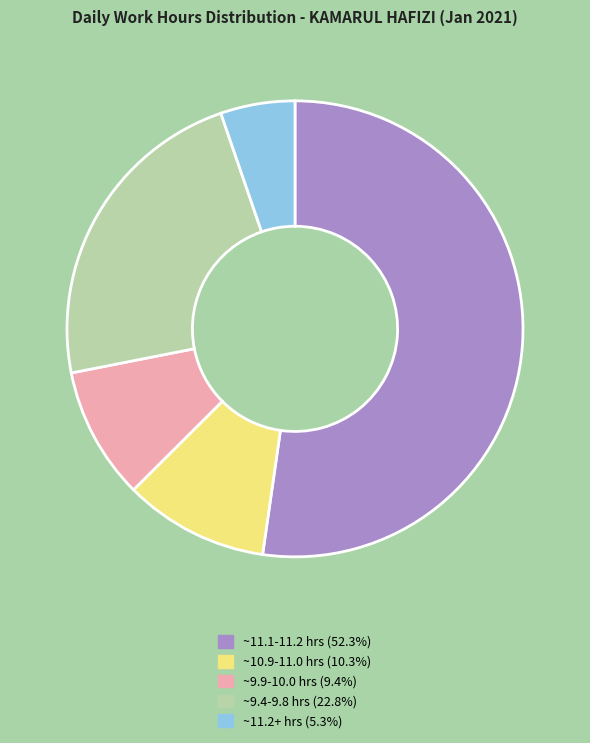

Is there any slice that represents more than half of the pie?

Yes